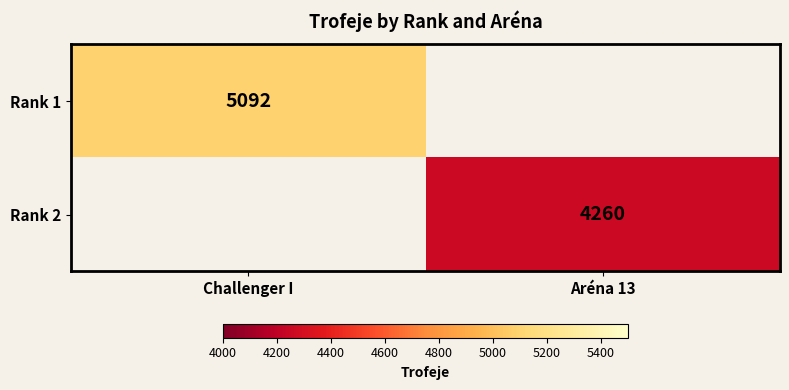

Is it true that Rank 1 equals 5092 at Challenger I?

True